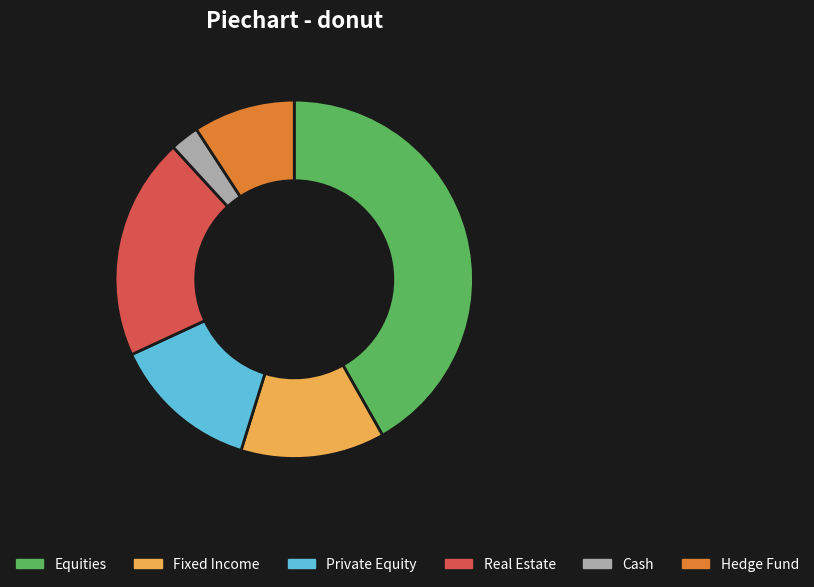

Which category has the smallest portion of the pie?

Cash